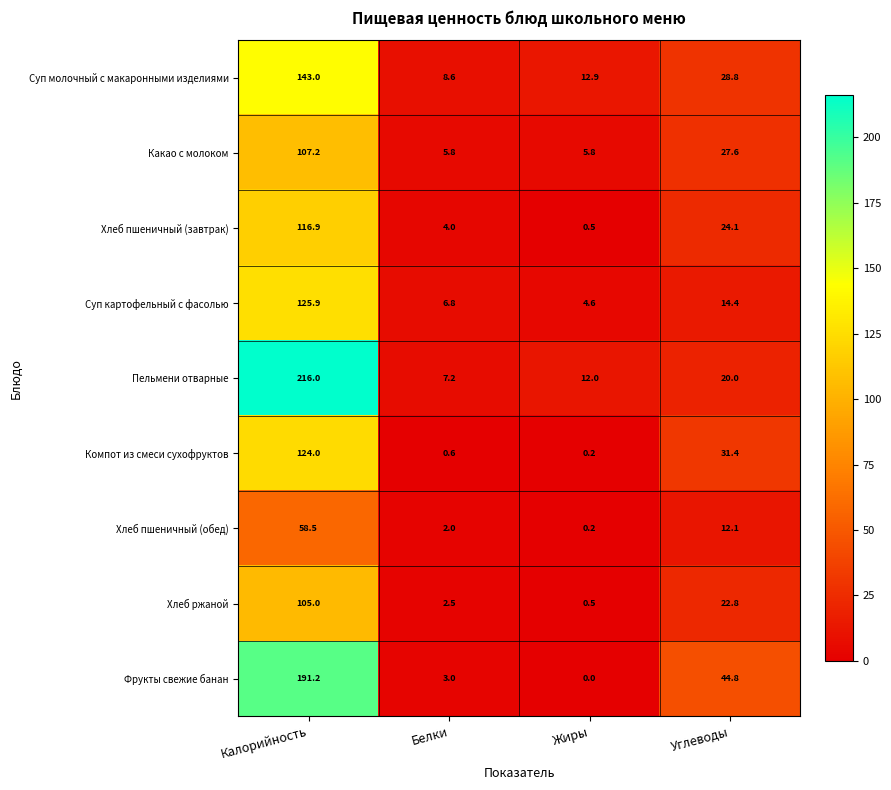

What is the difference between the second highest and second lowest values in the Хлеб пшеничный (завтрак) series?

20.1